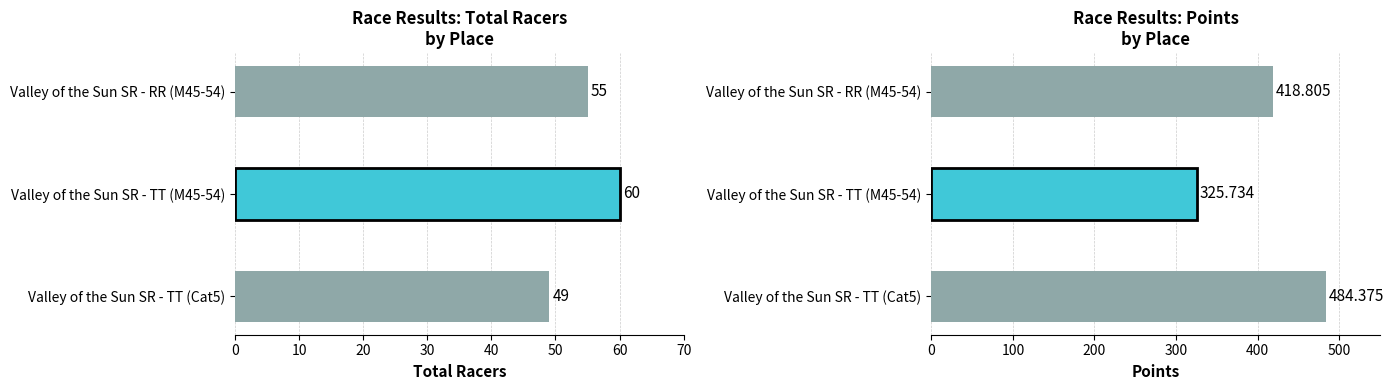

What is the total value across all series at Valley of the Sun SR - TT (Cat5)?

533.4